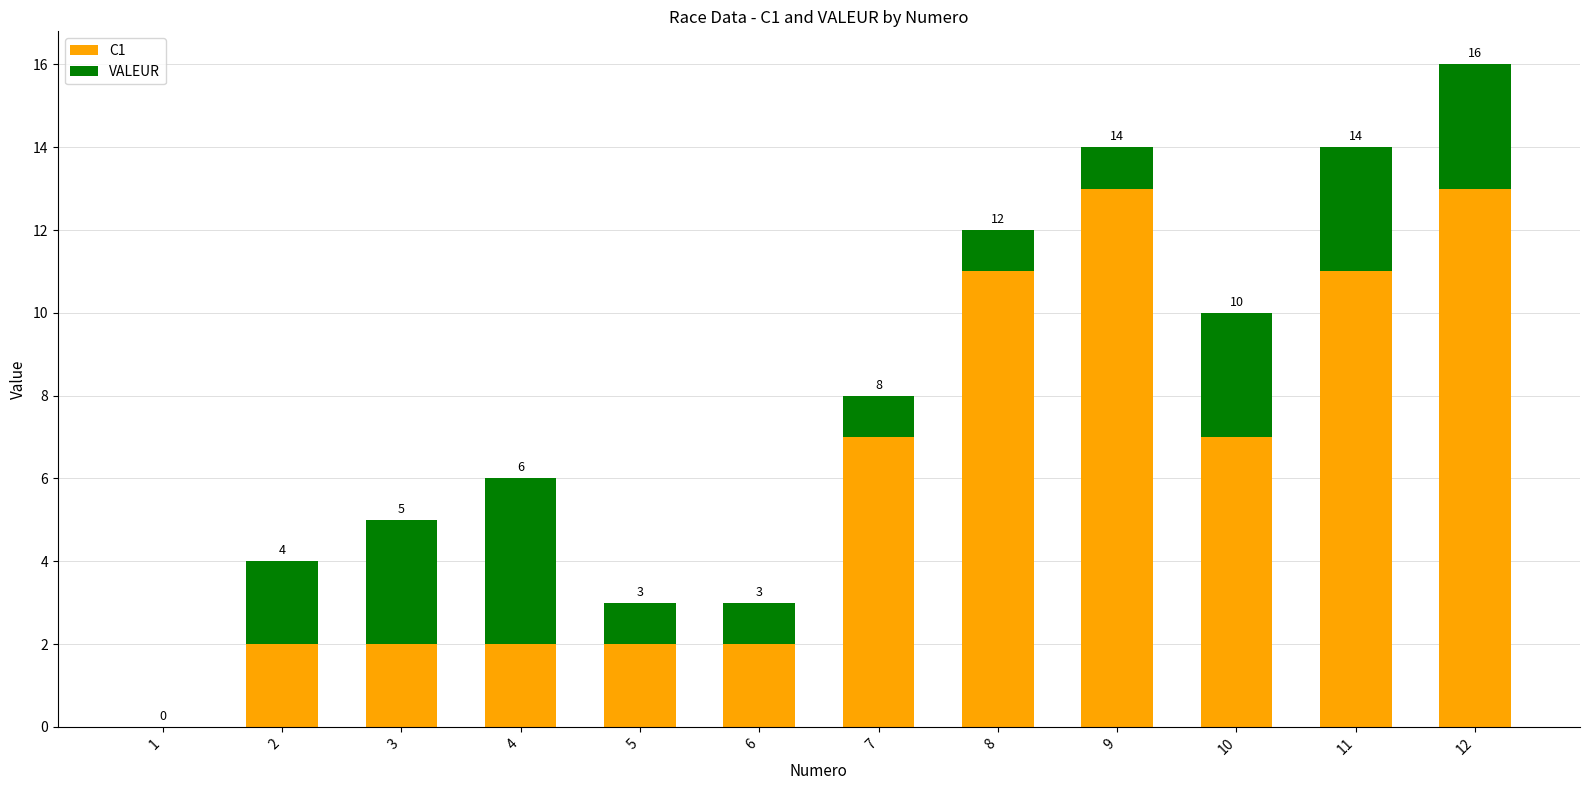

Is it true that C1 equals 3 at 2?

False